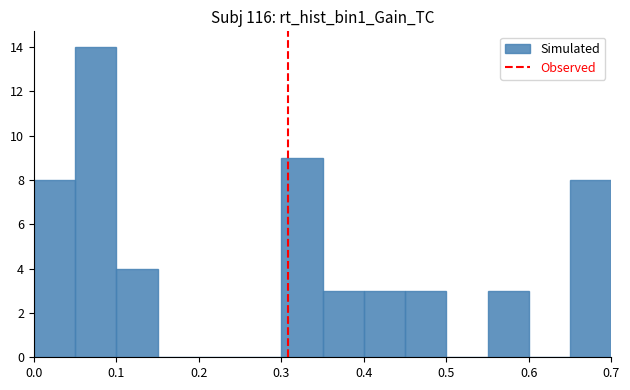

Over which range of the x-axis is the bar tallest?

0.05 to 0.10